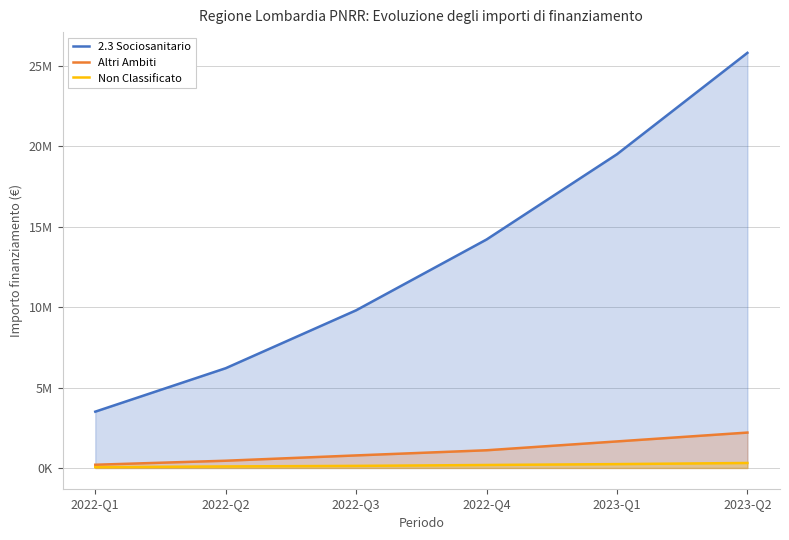

Rank the series by their maximum value, from lowest to highest.

Non Classificato, Altri Ambiti, 2.3 Sociosanitario